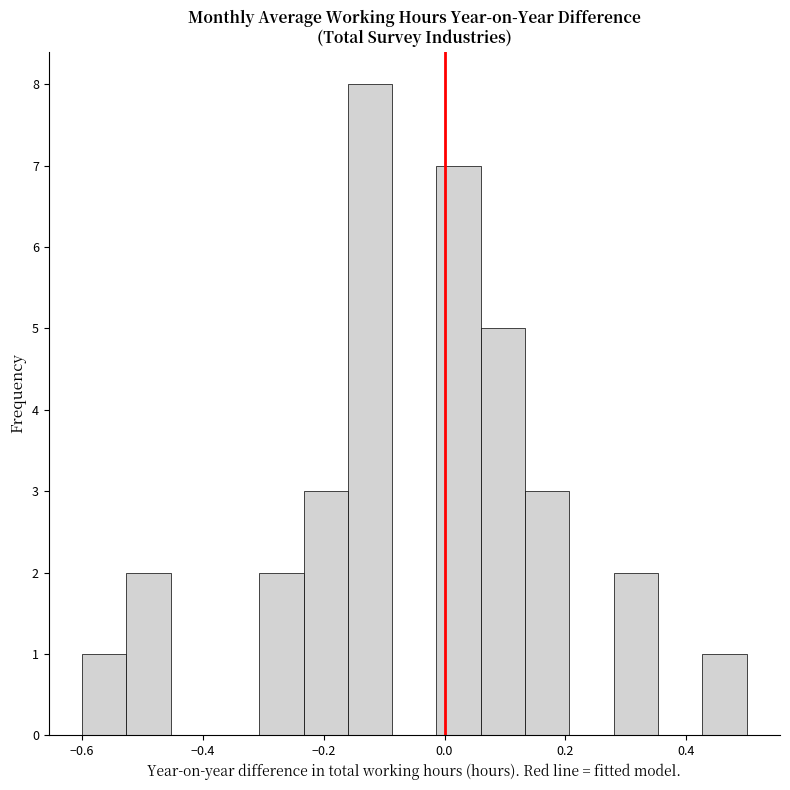

Around what value on the x-axis is the tallest bar? Give the approximate position of its centre, as read against the axis.

-0.12